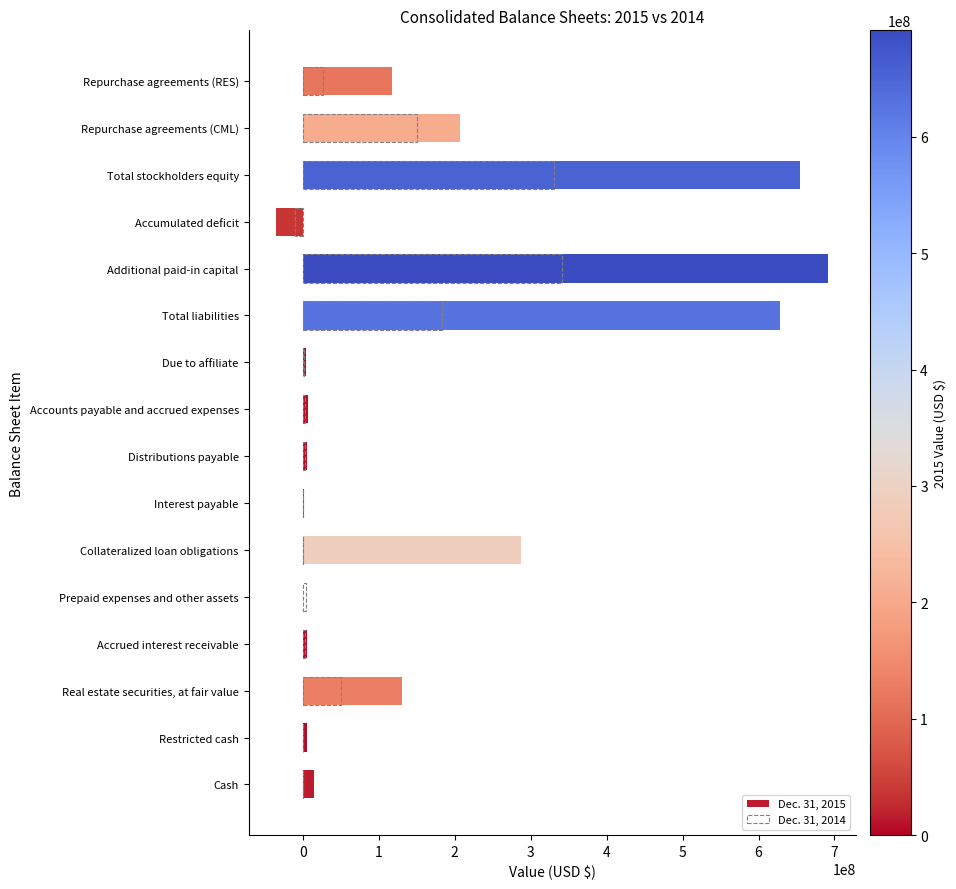

What is the approximate value of Dec. 31, 2014 at Repurchase agreements (RES), to the nearest 100?

26269000